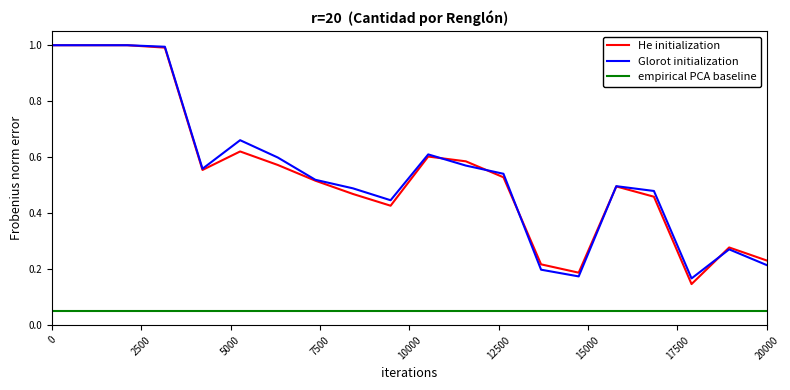

How many interior local peaks does the He initialization series have?

4